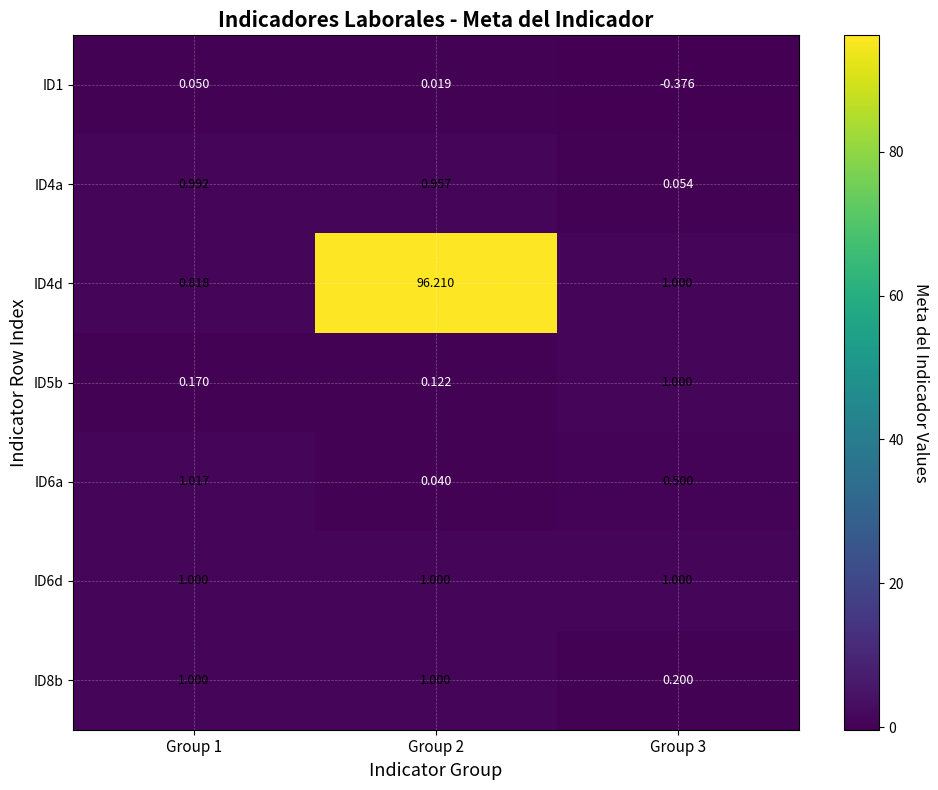

Which label corresponds to the smallest value in the chart?

Group 3